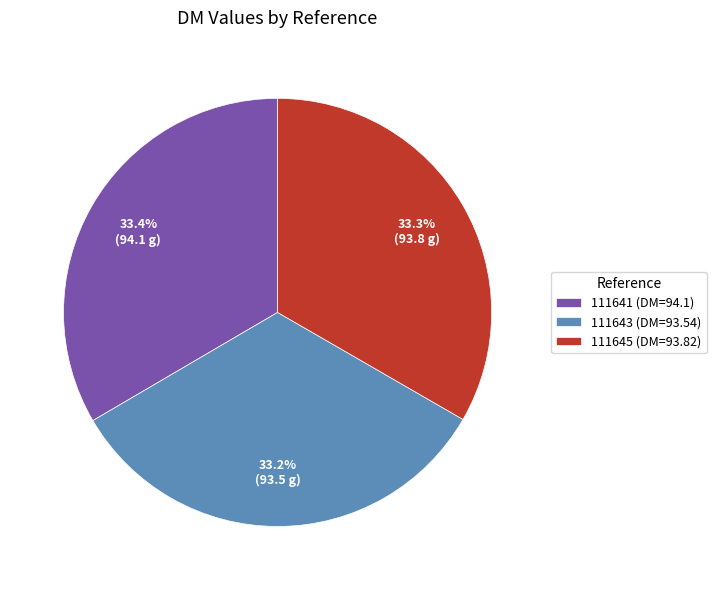

The 111641 slice represents 33% of the pie. True or false?

True